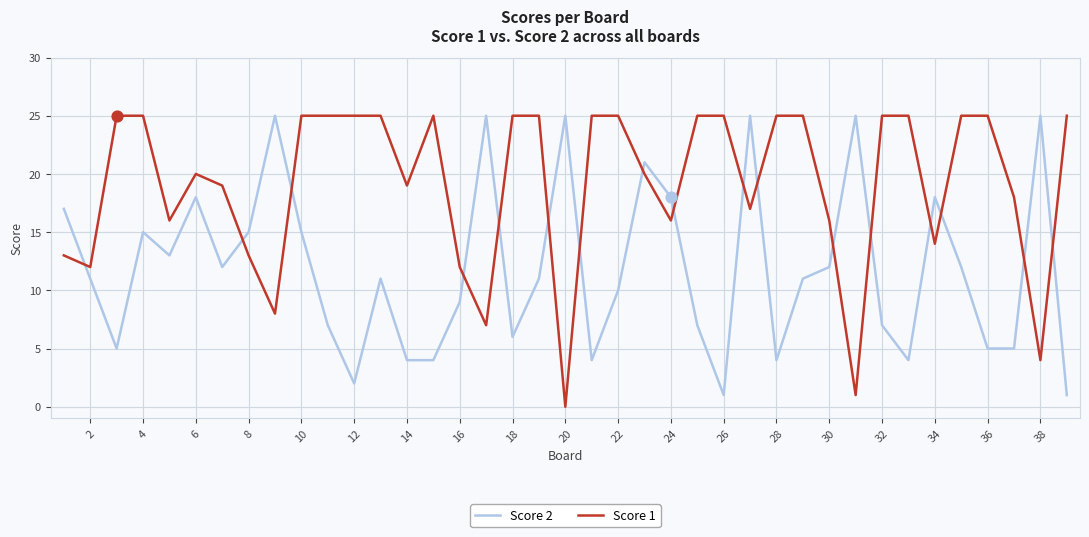

What are all the series names shown in the legend?

Score 2, Score 1